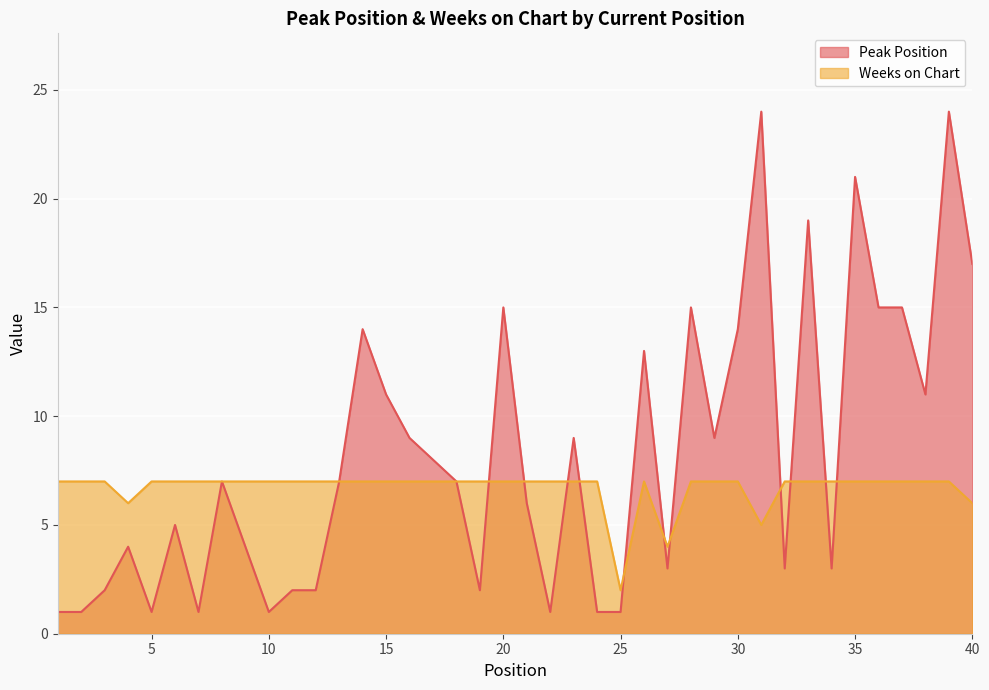

Is it true that Weeks on Chart equals 11 at 5?

False